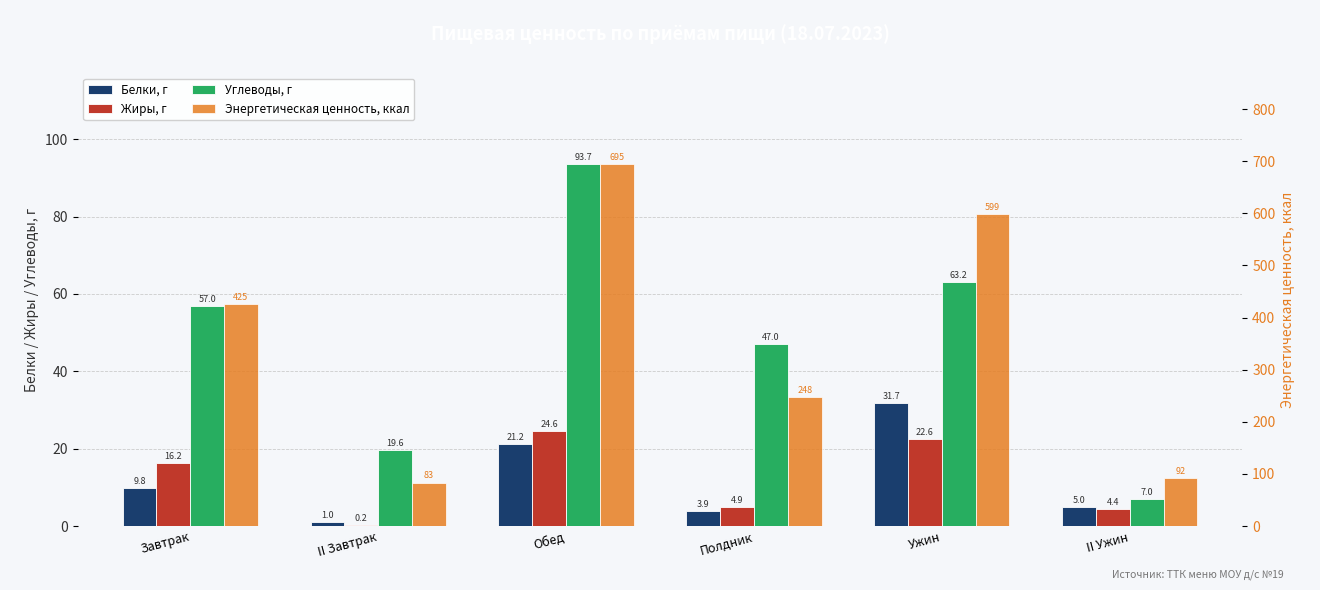

Reading left to right, extract all data points from this chart.

Белки, г: Завтрак=9.8	II Завтрак=1.0	Обед=21.2	Полдник=3.9	Ужин=31.7	II Ужин=5.0
Жиры, г: Завтрак=16.2	II Завтрак=0.2	Обед=24.6	Полдник=4.9	Ужин=22.6	II Ужин=4.4
Углеводы, г: Завтрак=57.0	II Завтрак=19.6	Обед=93.7	Полдник=47.0	Ужин=63.2	II Ужин=7.0
Энергетическая ценность, ккал: Завтрак=425.4	II Завтрак=83.4	Обед=695.4	Полдник=247.9	Ужин=599.3	II Ужин=92.5